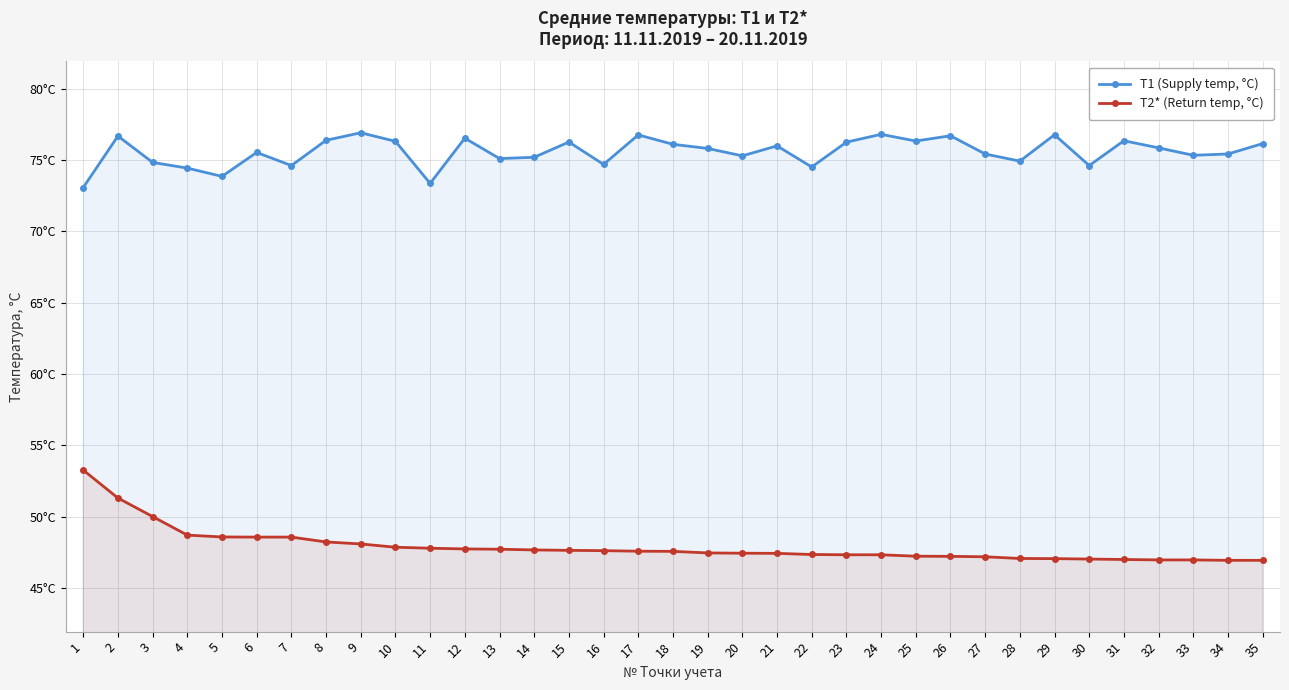

True or false: T1 (Supply temp, °C) and T2* (Return temp, °C) intersect in this chart.

False